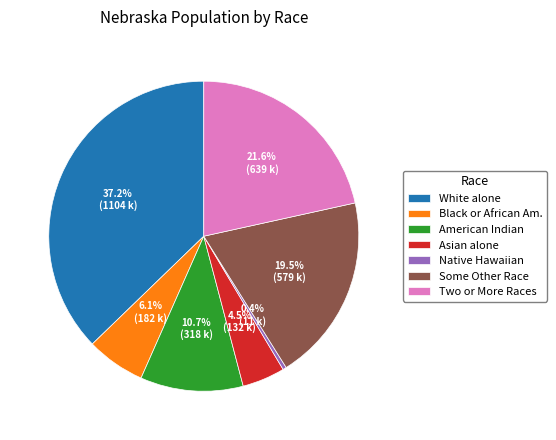

What is the ratio of the value at Asian alone to the value at American Indian?

0.4